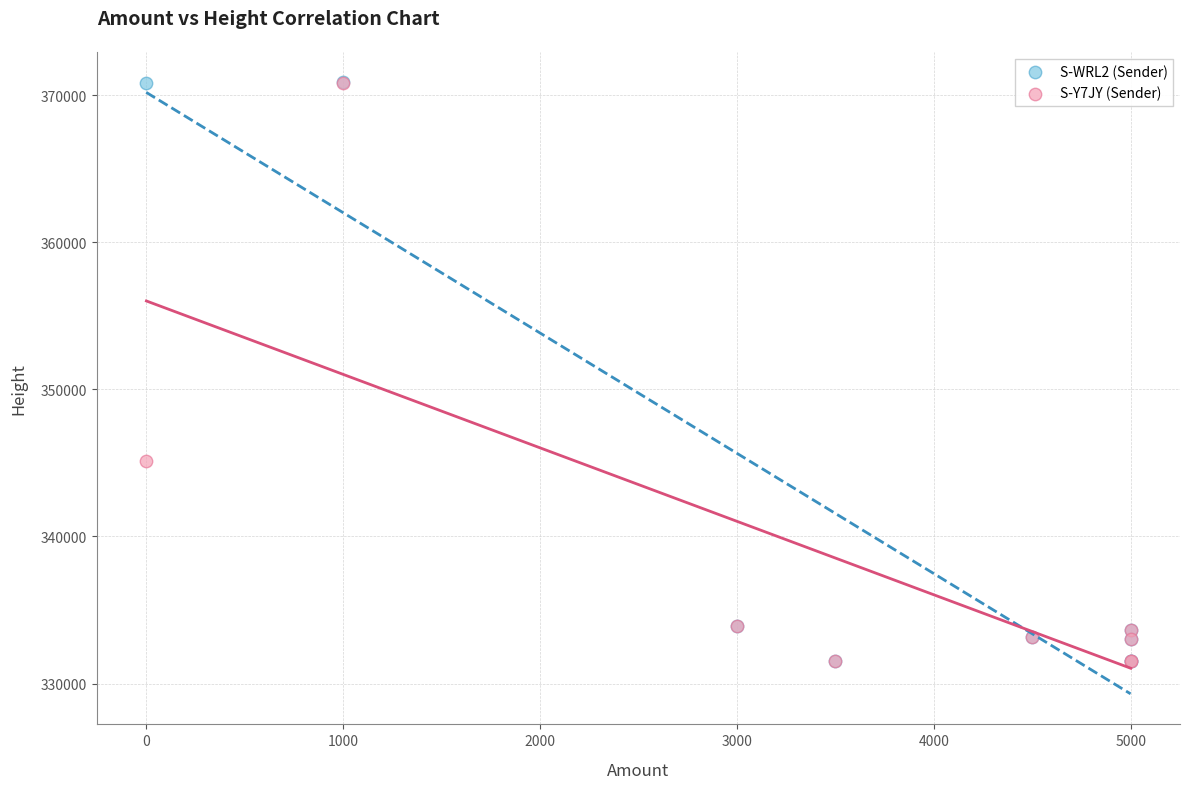

Which series has the widest spread of Y values?

S-WRL2 (Sender)